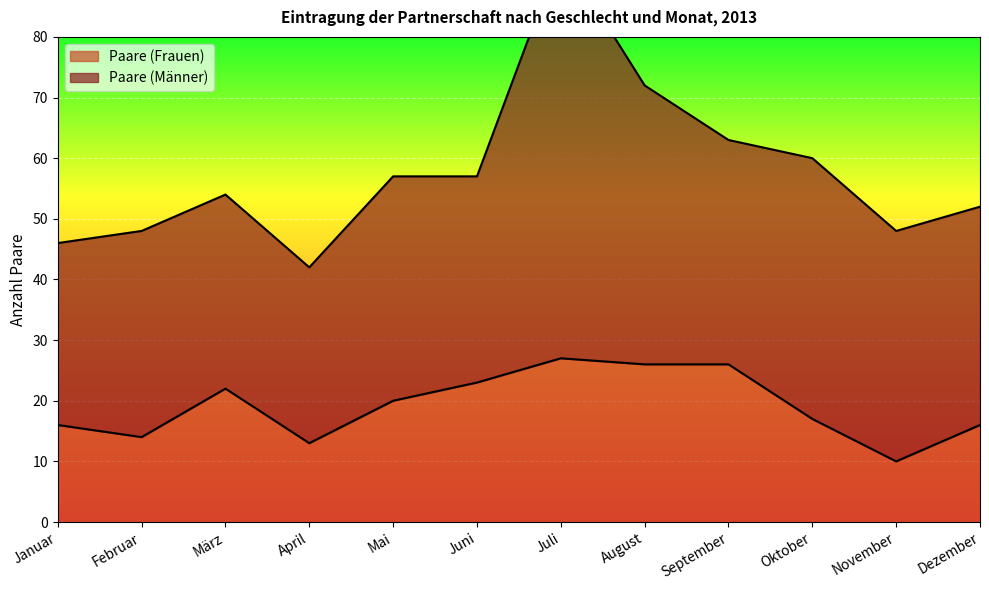

What is the maximum value for Paare (Frauen)?

27